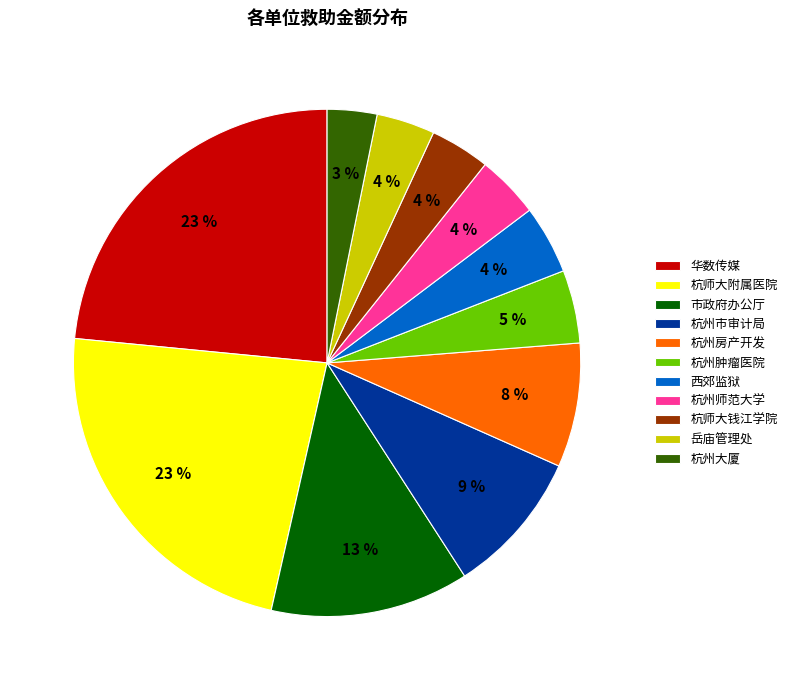

Which category has the smallest portion of the pie?

杭州大厦